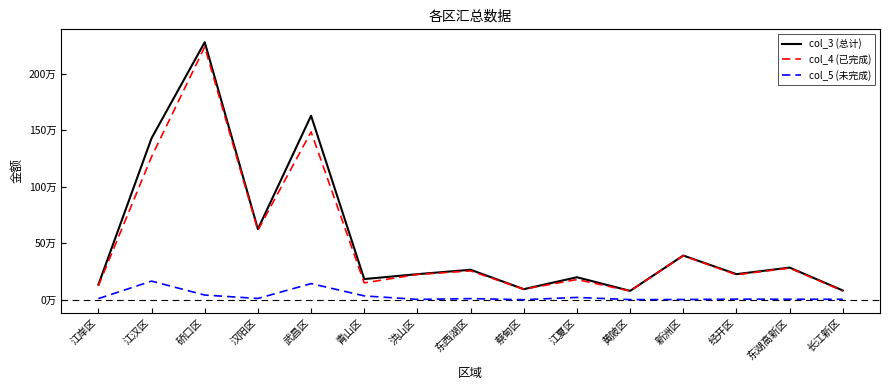

Reading right to left, extract all data points from this chart.

col_3 (总计): 长江新区=81700.0	东湖高新区=284300.0	经开区=226300.0	新洲区=391100.0	黄陂区=78300.0	江夏区=198900.0	蔡甸区=93300.0	东西湖区=265000.0	洪山区=226200.0	青山区=182800.0	武昌区=1628900.0	汉阳区=625400.0	硚口区=2279700.0	江汉区=1430000.0	江岸区=133370.8
col_4 (已完成): 长江新区=77700.0	东湖高新区=280100.0	经开区=221400.0	新洲区=389400.0	黄陂区=77400.0	江夏区=178600.0	蔡甸区=93300.0	东西湖区=255200.0	洪山区=223500.0	青山区=149000.0	武昌区=1486162.8	汉阳区=614400.0	硚口区=2238400.0	江汉区=1265300.0	江岸区=123670.8
col_5 (未完成): 长江新区=4000.0	东湖高新区=4200.0	经开区=4900.0	新洲区=1700.0	黄陂区=900.0	江夏区=20300.0	蔡甸区=0.0	东西湖区=9800.0	洪山区=2700.0	青山区=33800.0	武昌区=142737.2	汉阳区=11000.0	硚口区=41300.0	江汉区=164700.0	江岸区=9700.0